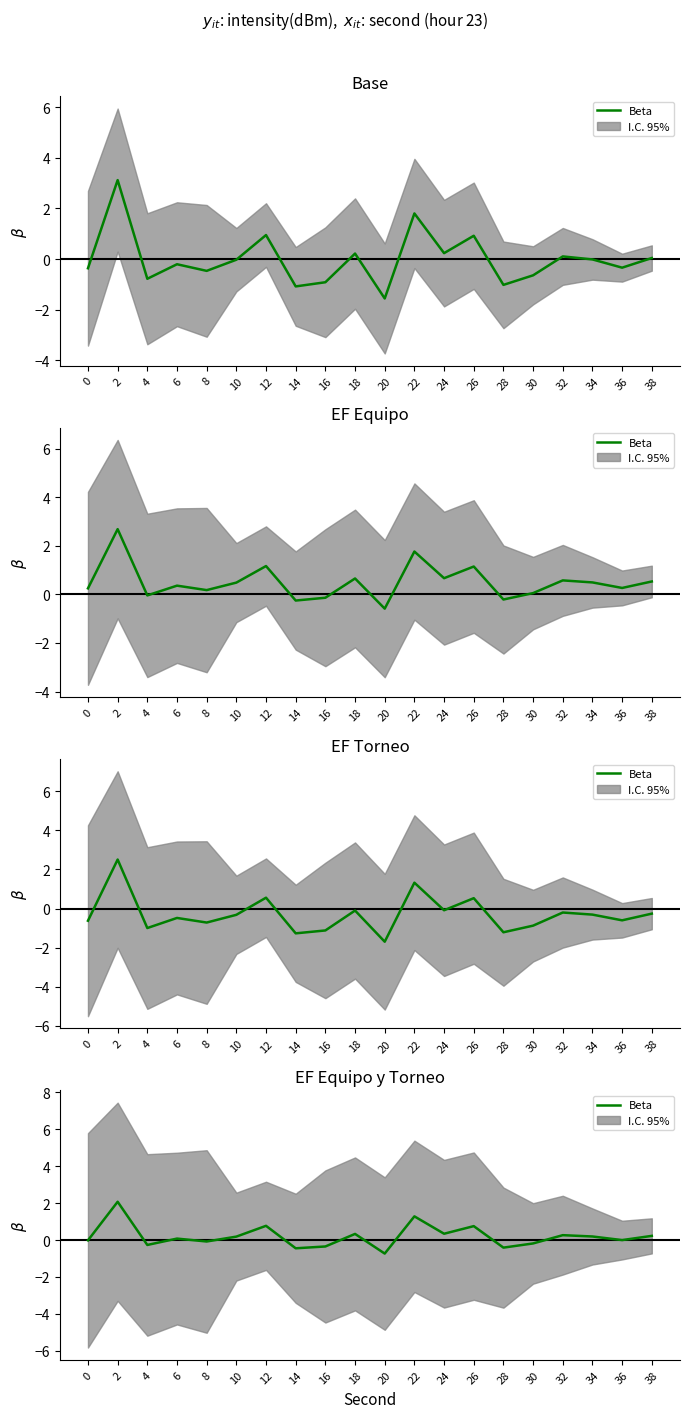

List the labels in order of value, smallest first.

20, 14, 28, 16, 4, 30, 8, 0, 36, 6, 10, 34, 38, 32, 18, 24, 26, 12, 22, 2